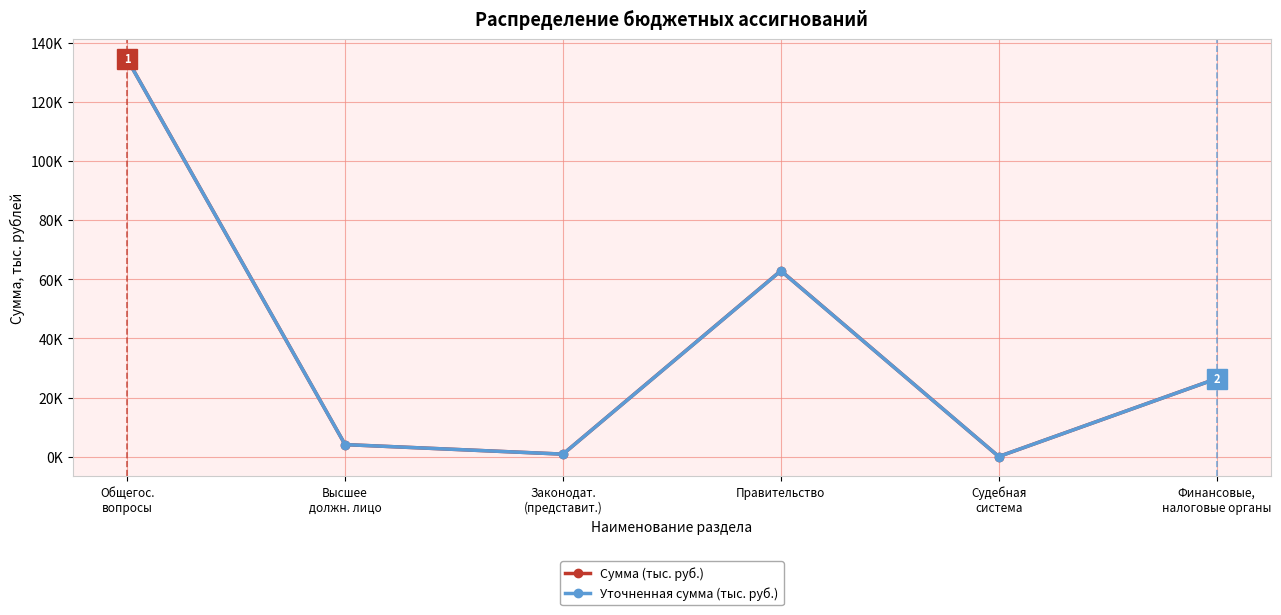

At which label is Уточненная сумма (тыс. руб.) closest to 67287?

Правительство